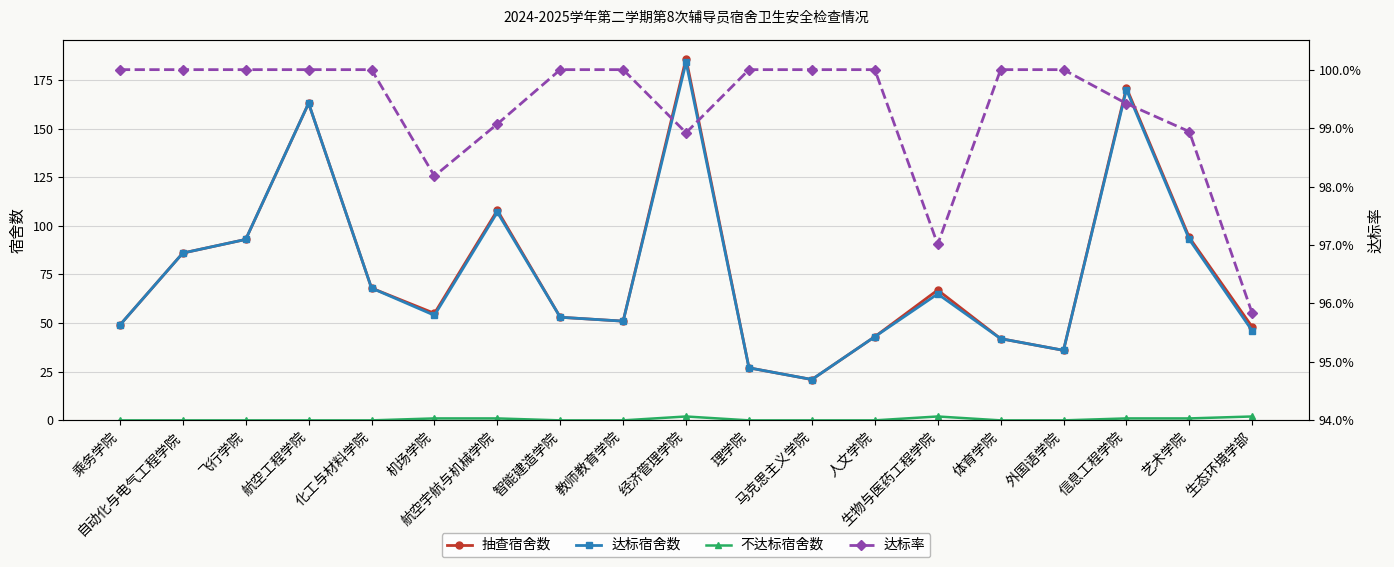

True or false: 达标率 and 达标宿舍数 cross at least once.

False